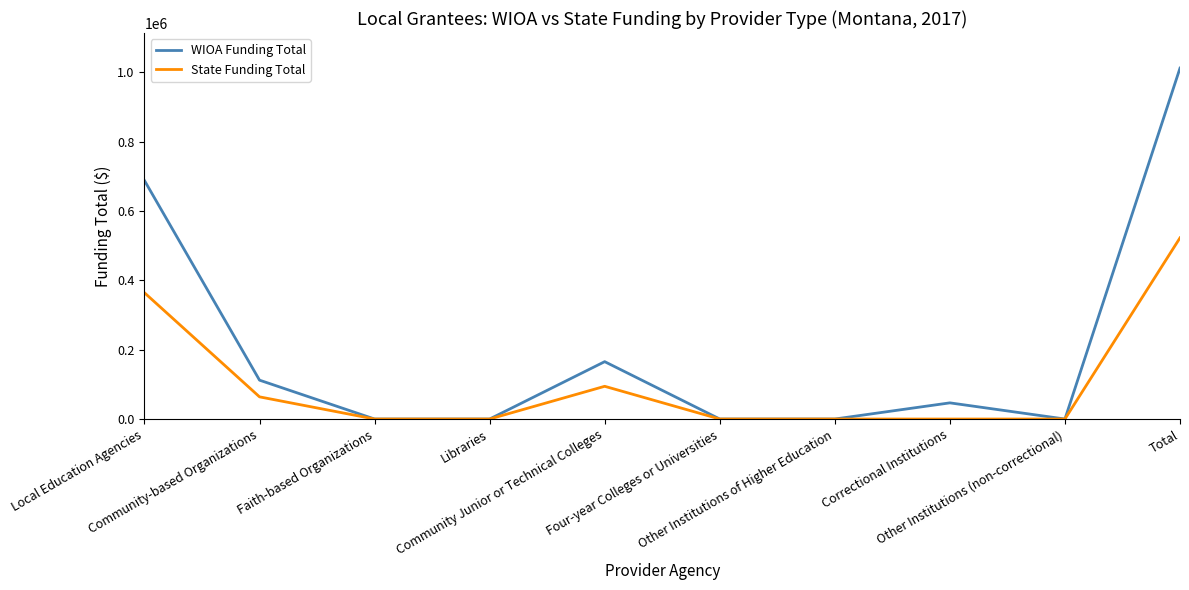

What is the difference between the maximum and minimum values in the State Funding Total series?

522375